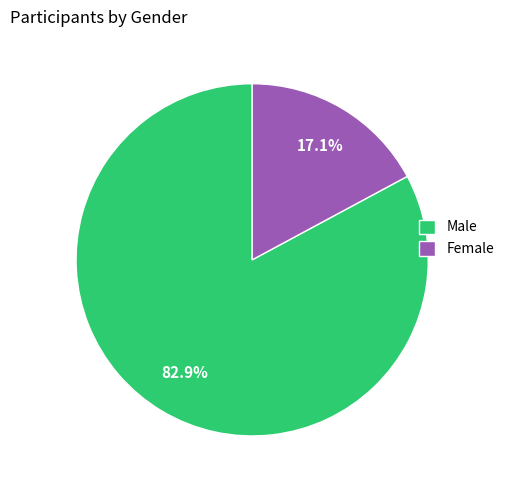

Does any single category account for the majority?

Yes